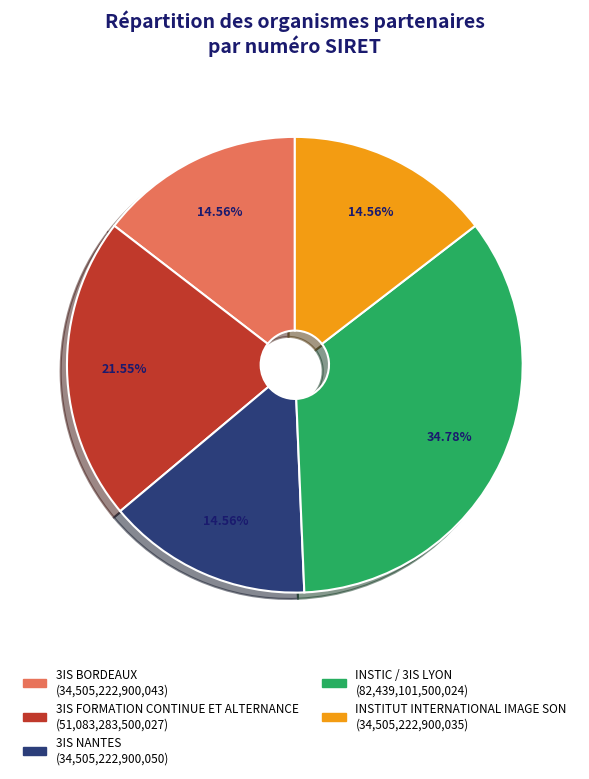

What is the ratio of the value at 3IS NANTES to the value at 3IS FORMATION CONTINUE ET ALTERNANCE?

0.7